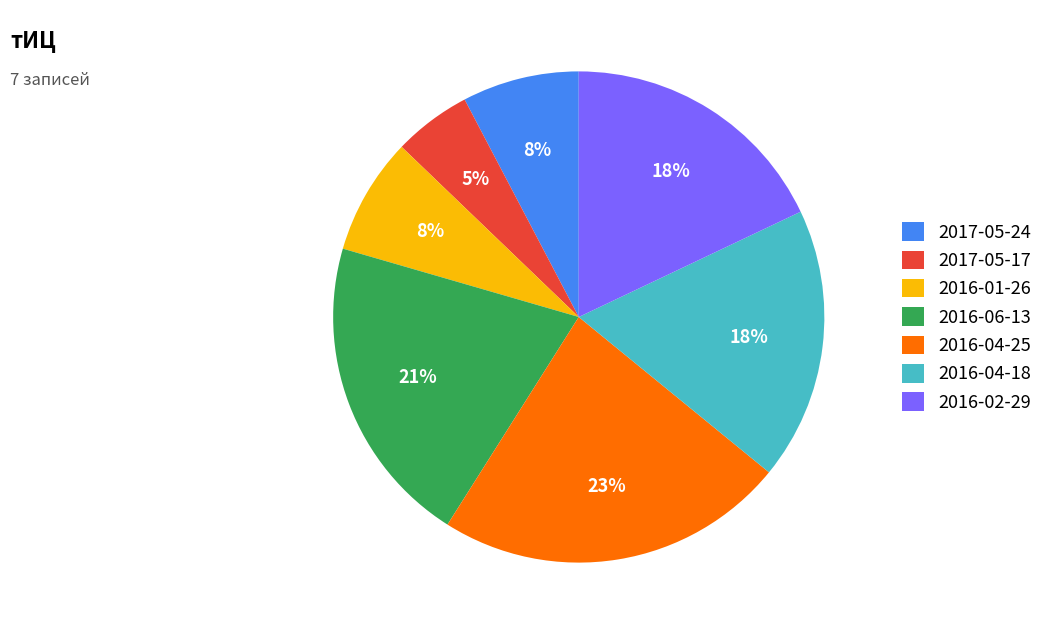

Do 2016-04-25 and 2016-06-13 together represent more than half of the pie?

No